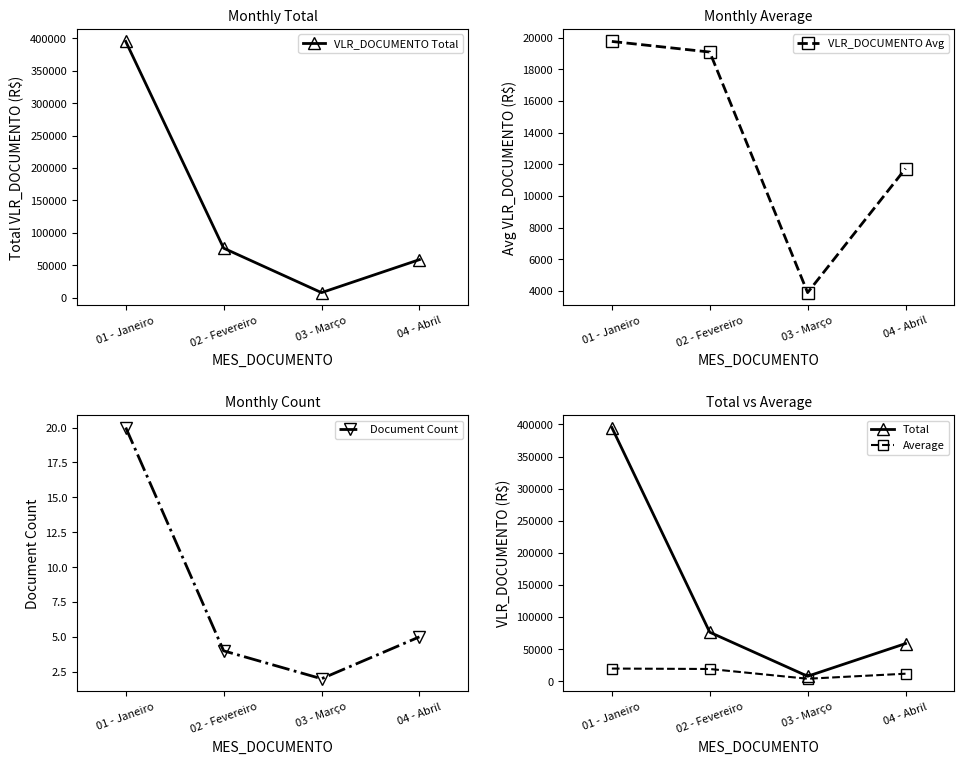

At how many categories does at least one series exceed 372756?

1